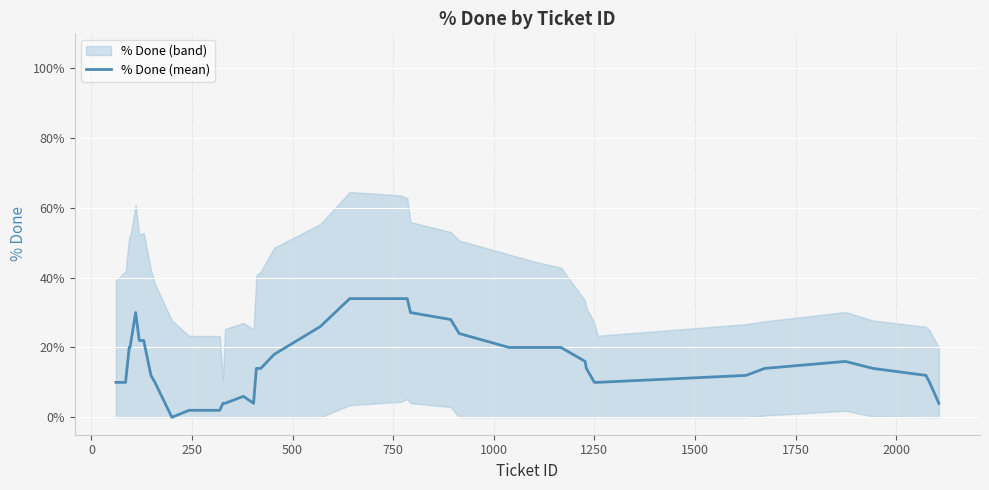

True or false: the data shows 3 at 0.

False